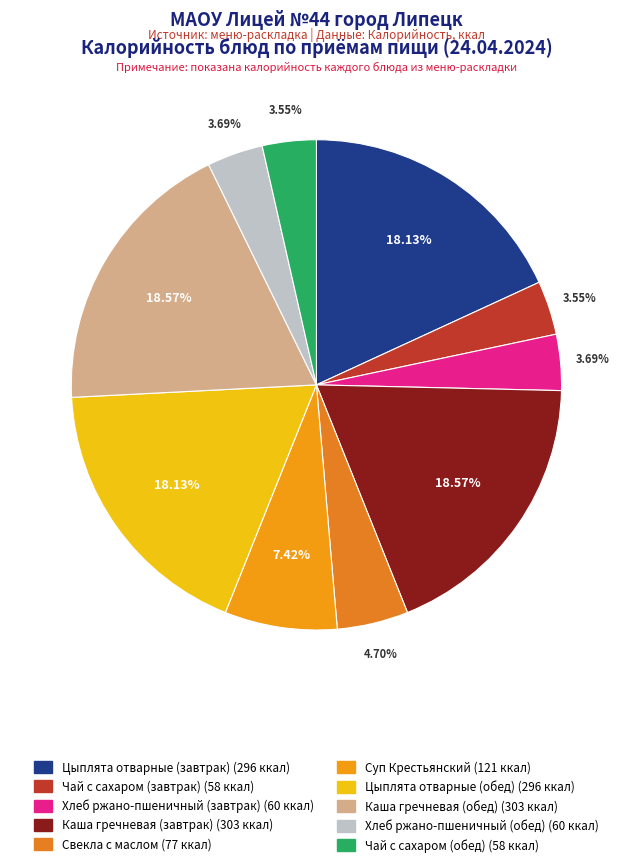

Is Чай с сахаром (завтрак) the majority of the pie?

No